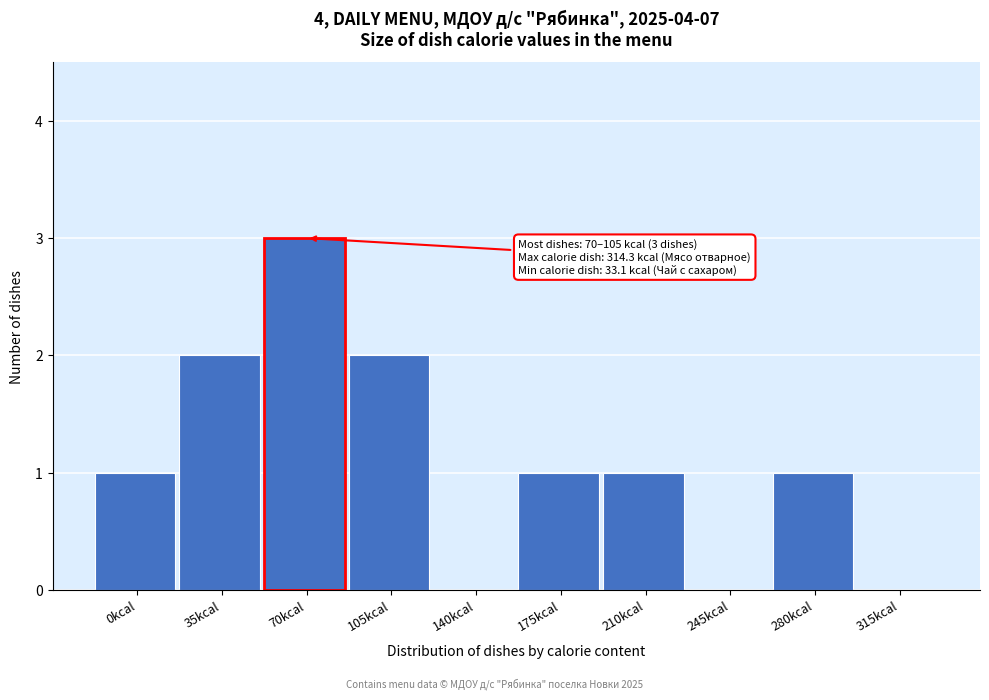

Reading right to left, what are all the values shown in this chart?

315kcal=0	280kcal=1	245kcal=0	210kcal=1	175kcal=1	140kcal=0	105kcal=2	70kcal=3	35kcal=2	0kcal=1